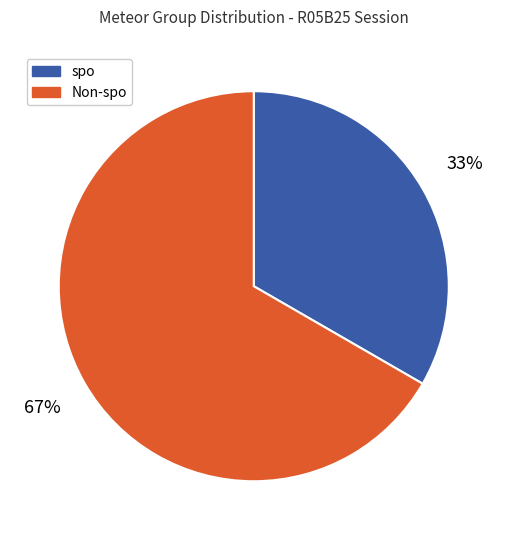

To the nearest percent, what is the average slice percentage?

50%